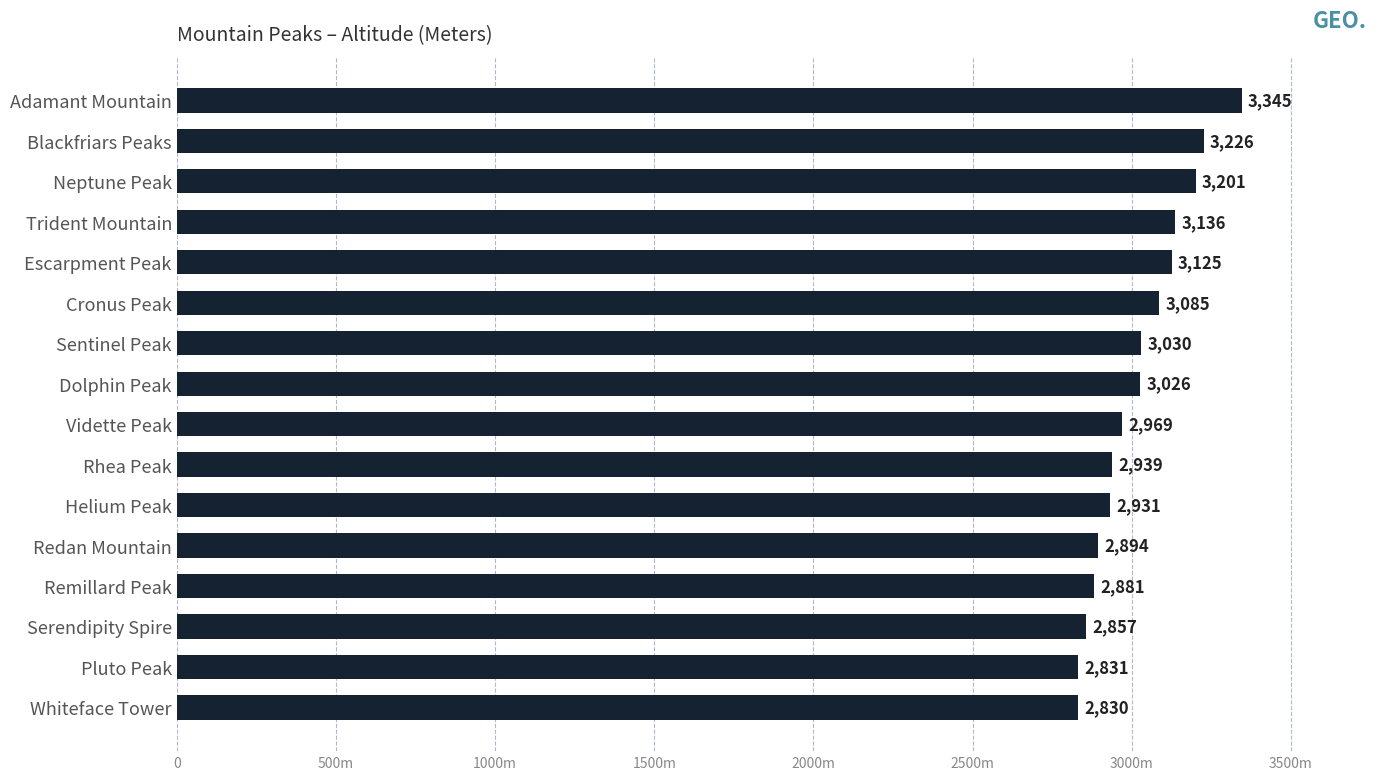

Which category has the highest value across all series?

Adamant Mountain